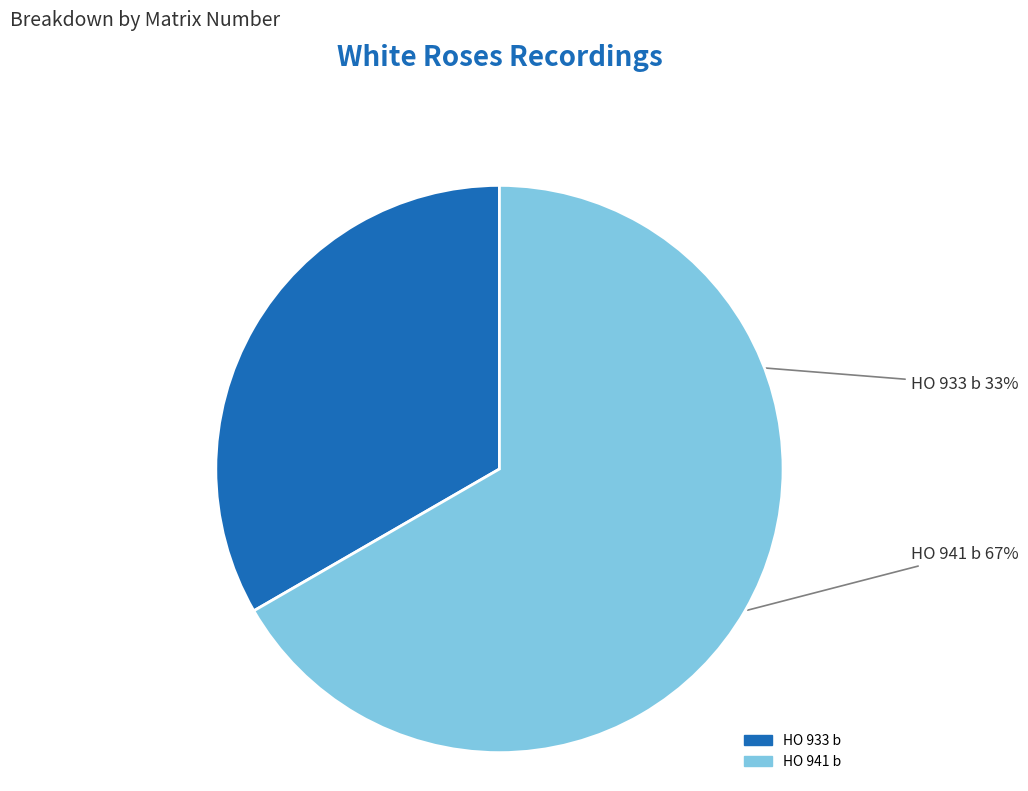

To the nearest percent, what is the combined percentage of HO 933 b and HO 941 b?

100%